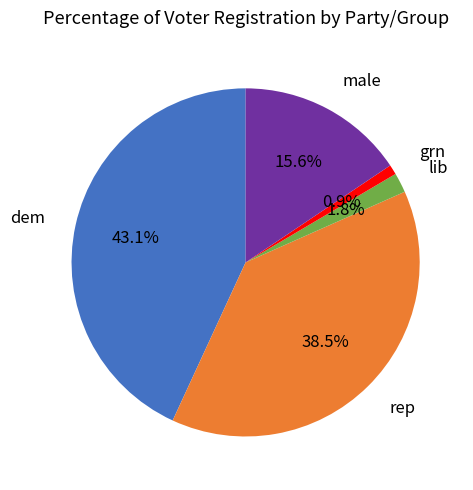

Does any single category account for the majority?

No